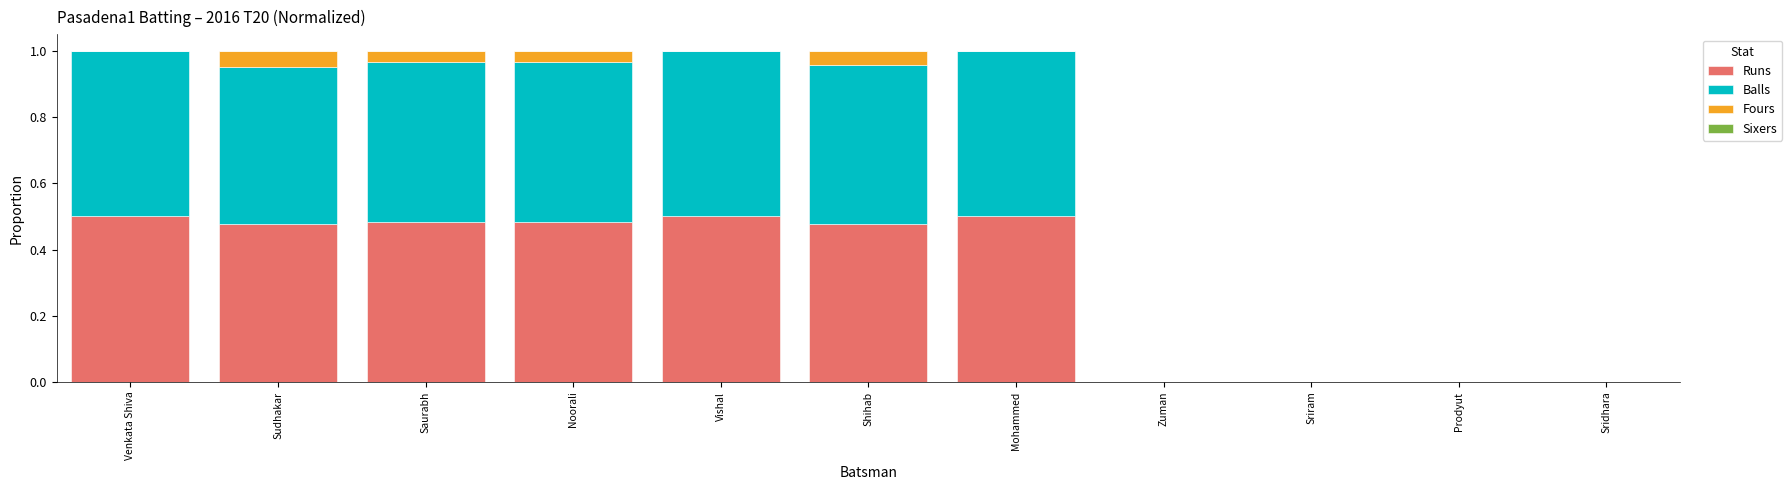

What is the total value across all series at Mohammed?

1.0